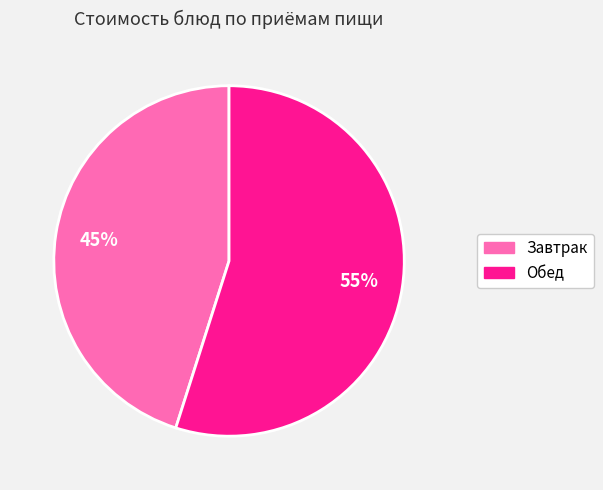

Is there a majority slice in this chart?

Yes